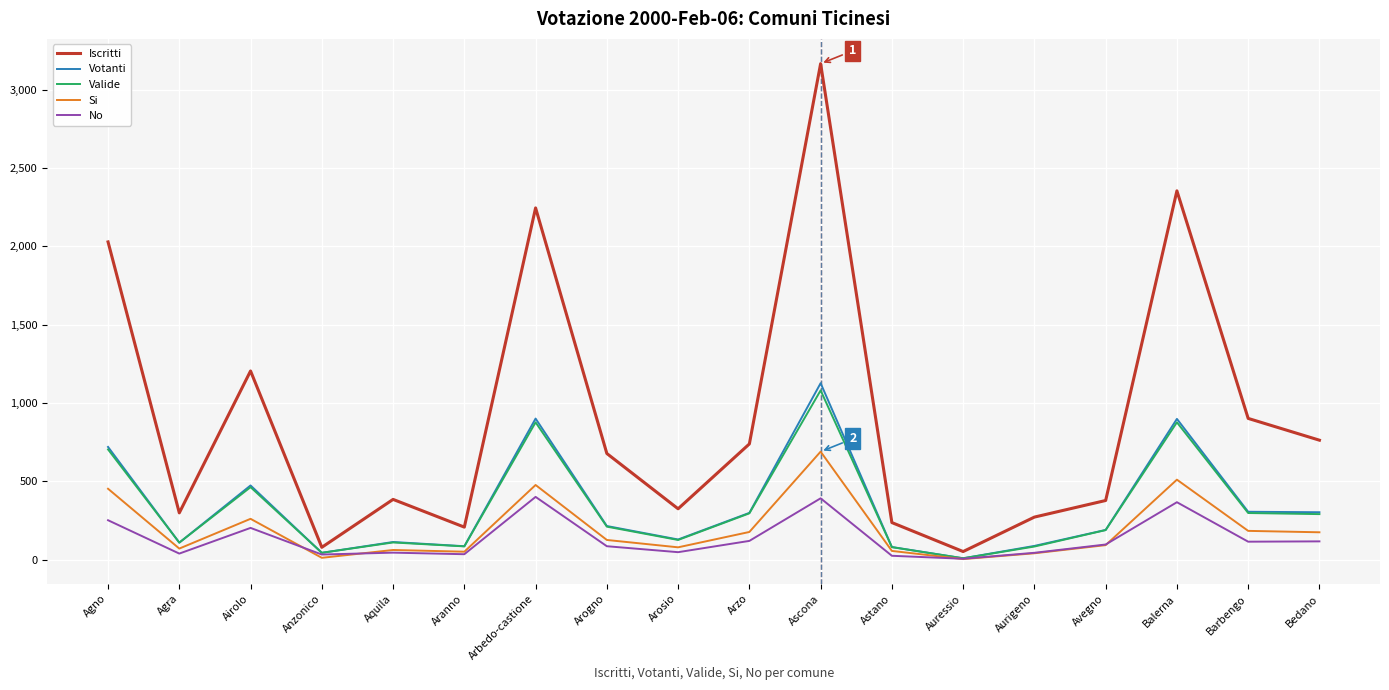

What is the approximate value of Votanti at Airolo?

473